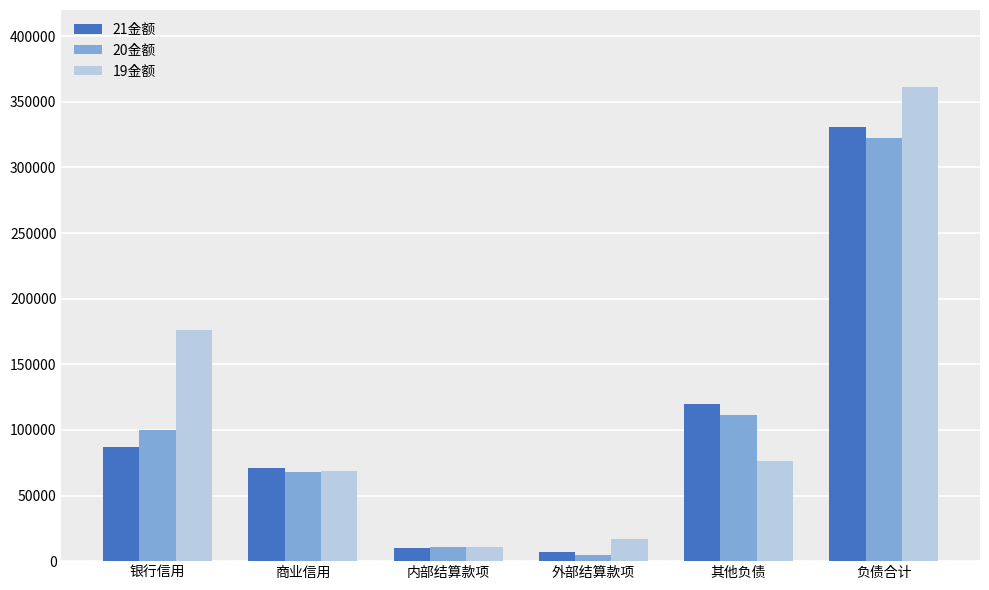

What is the value of the 20金额 bar at the 3rd from the left?

10435.4